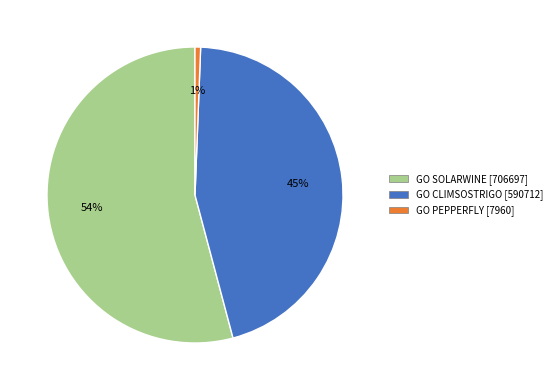

Rank the categories by value from highest to lowest.

GO SOLARWINE [706697], GO CLIMSOSTRIGO [590712], GO PEPPERFLY [7960]